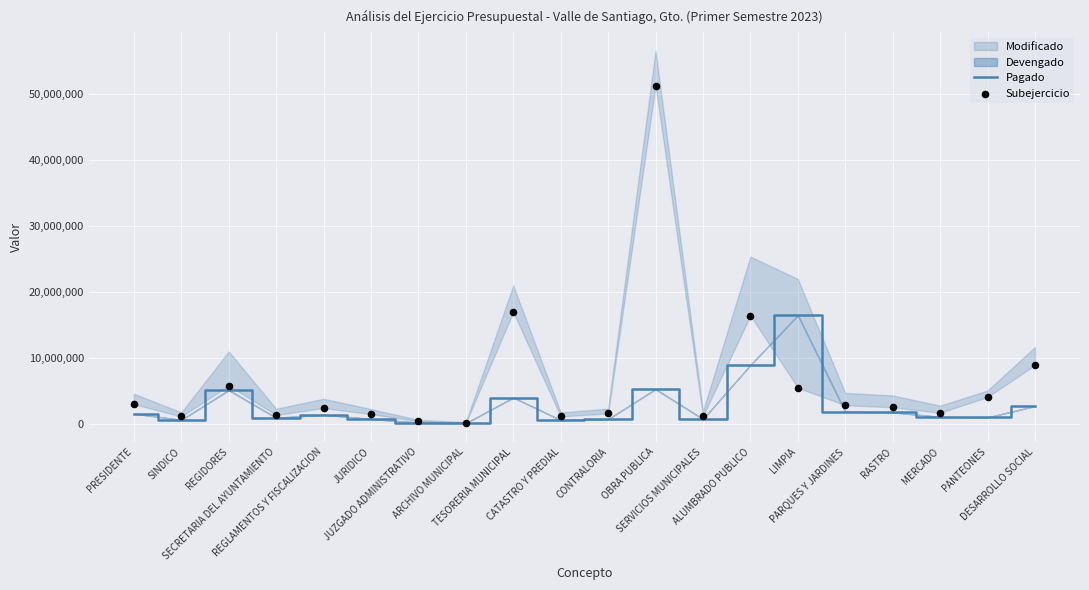

At which category is the sum across all series the highest?

OBRA PUBLICA